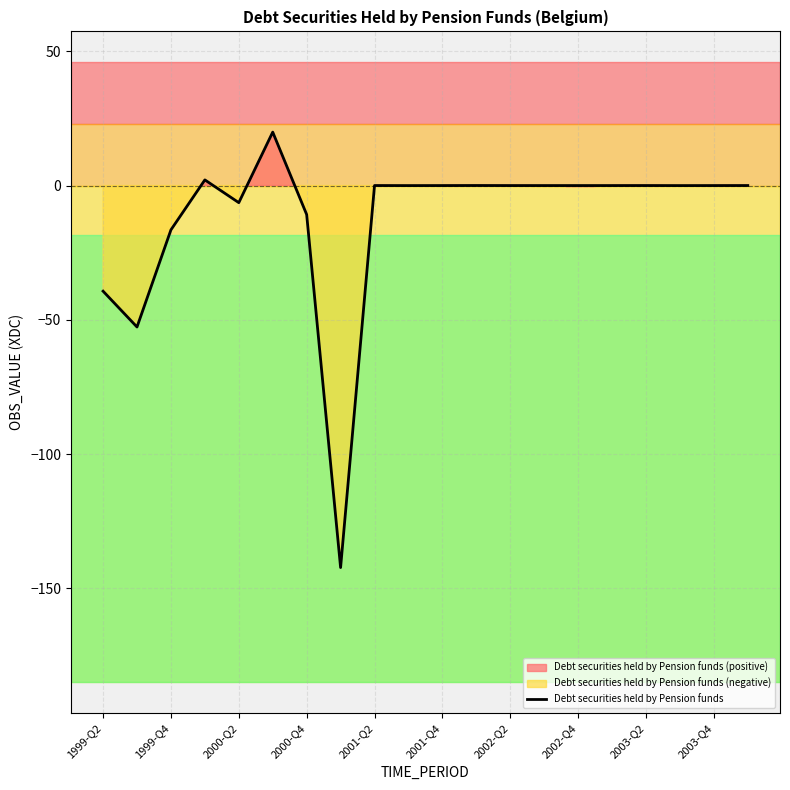

What is the greatest value displayed?

19.9